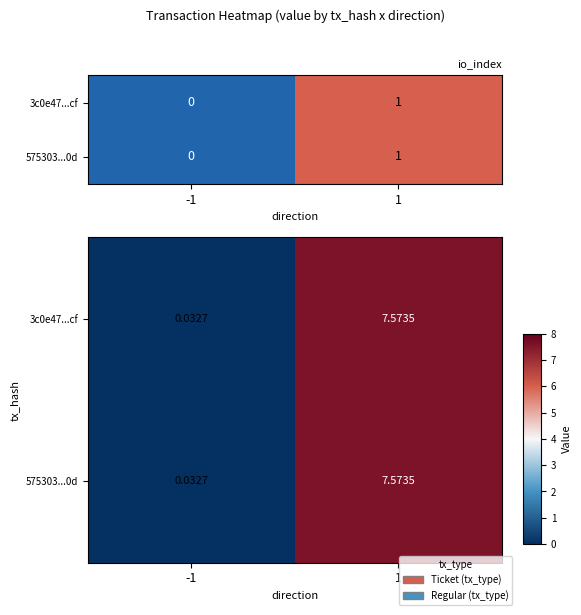

True or false: 575303...0d has a value of 0.0 at -1.

True